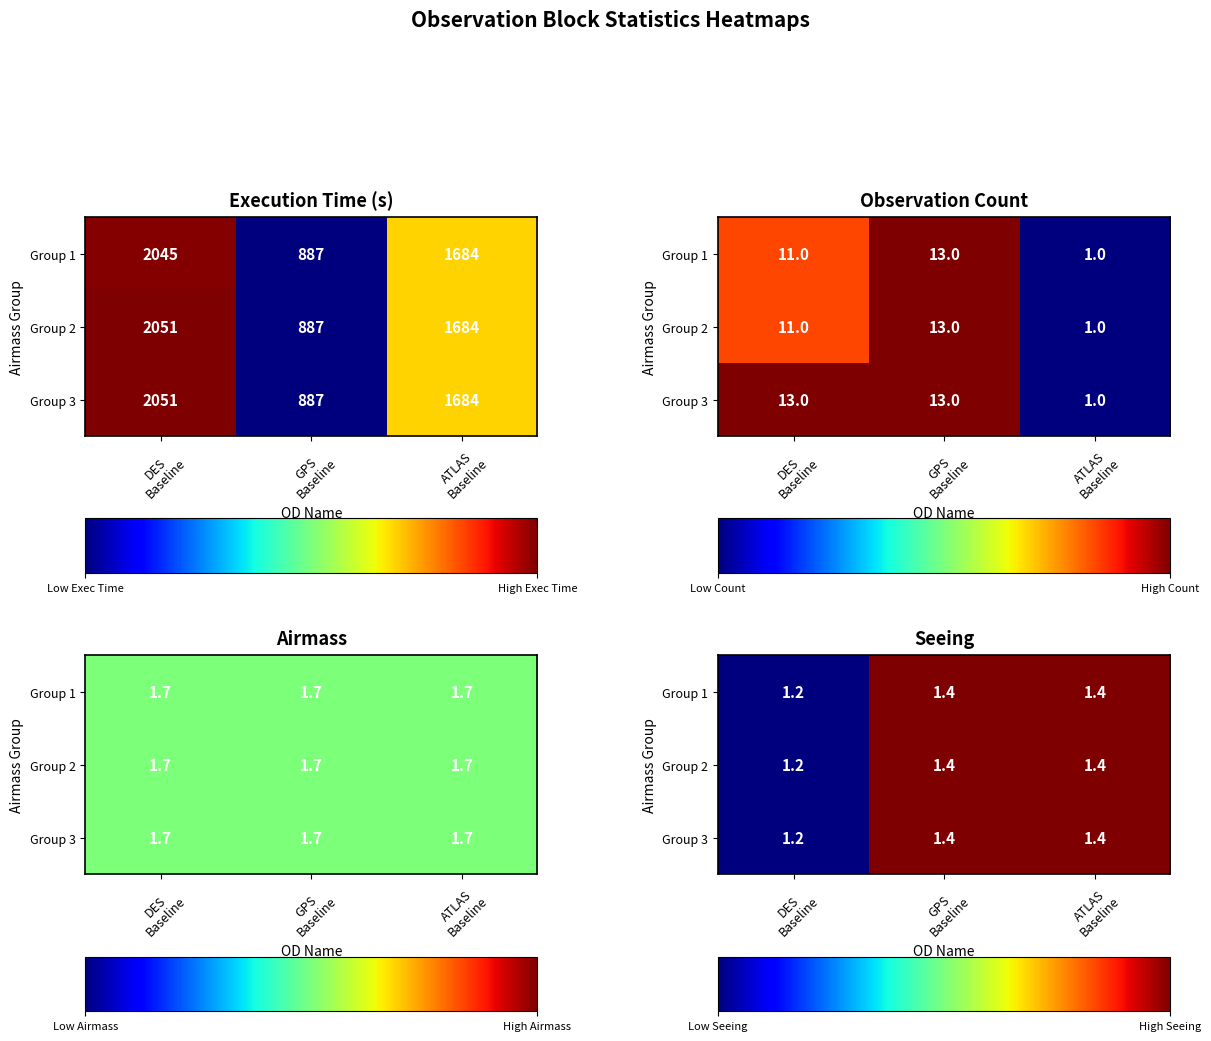

How many data points does each series have?

3